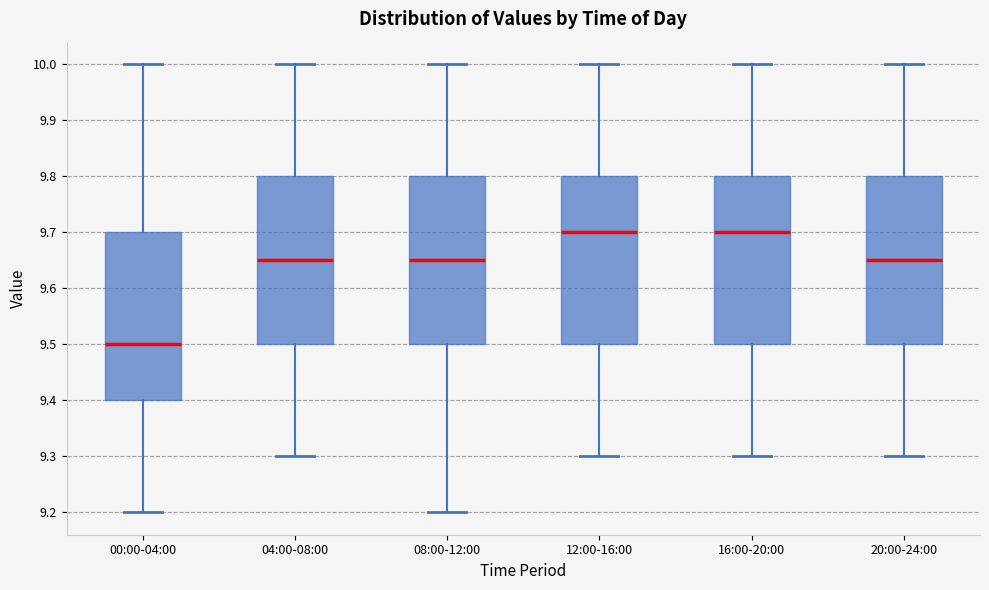

Reading left to right, transcribe this box plot: for each box, give where its median line is, the range the box spans, and where its two whiskers end, as read against the y-axis. The values are not printed on the chart, so give them approximately, as read against the axis.

00:00-04:00: median 9.50, box 9.40 to 9.70, whiskers 9.20 to 10.00
04:00-08:00: median 9.65, box 9.50 to 9.80, whiskers 9.30 to 10.00
08:00-12:00: median 9.65, box 9.50 to 9.80, whiskers 9.20 to 10.00
12:00-16:00: median 9.70, box 9.50 to 9.80, whiskers 9.30 to 10.00
16:00-20:00: median 9.70, box 9.50 to 9.80, whiskers 9.30 to 10.00
20:00-24:00: median 9.65, box 9.50 to 9.80, whiskers 9.30 to 10.00